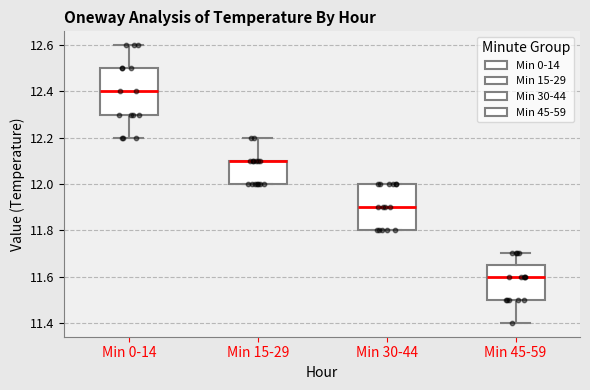

Reading left to right, transcribe this box plot: for each box, give where its median line is, the range the box spans, and where its two whiskers end, as read against the y-axis. The values are not printed on the chart, so give them approximately, as read against the axis.

Min 0-14: median 12.40, box 12.30 to 12.50, whiskers 12.20 to 12.60
Min 15-29: median 12.10 (drawn on the box's upper edge), box 12.00 to 12.10, whiskers 12.00 to 12.20
Min 30-44: median 11.90, box 11.80 to 12.00, whiskers 11.80 to 12.00
Min 45-59: median 11.60, box 11.50 to 11.66, whiskers 11.40 to 11.70